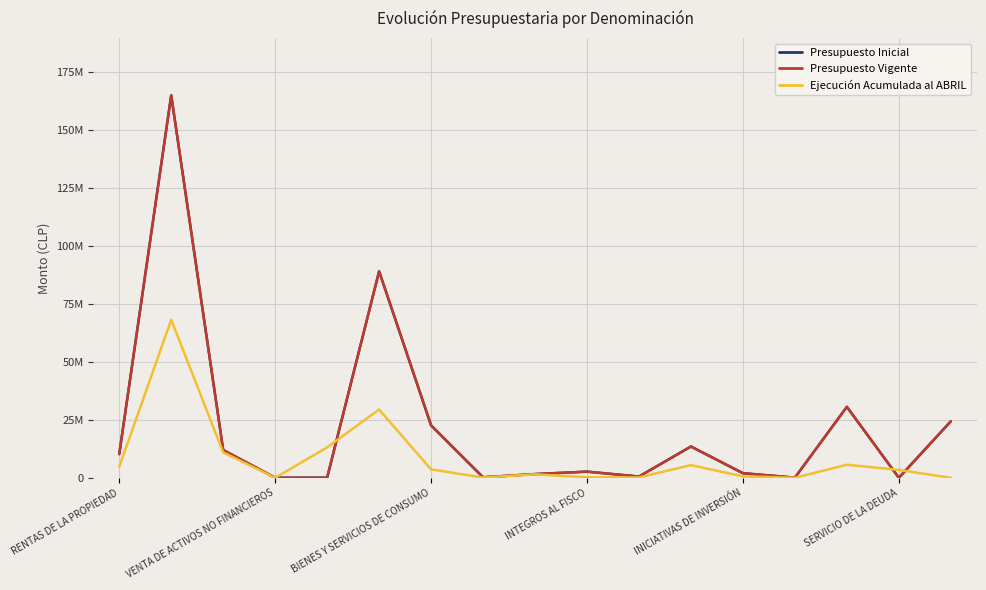

Which series has the widest spread of values?

Presupuesto Inicial